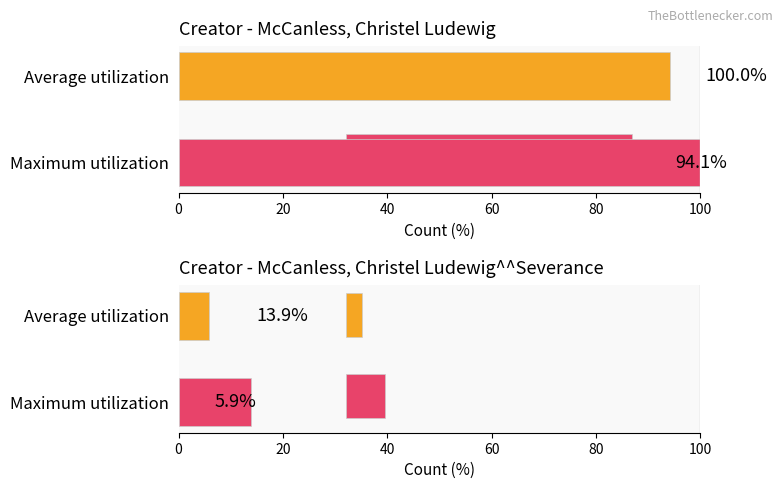

List the series in order of their peak value, highest first.

McCanless, Christel Ludewig, McCanless, Christel Ludewig^^Severance